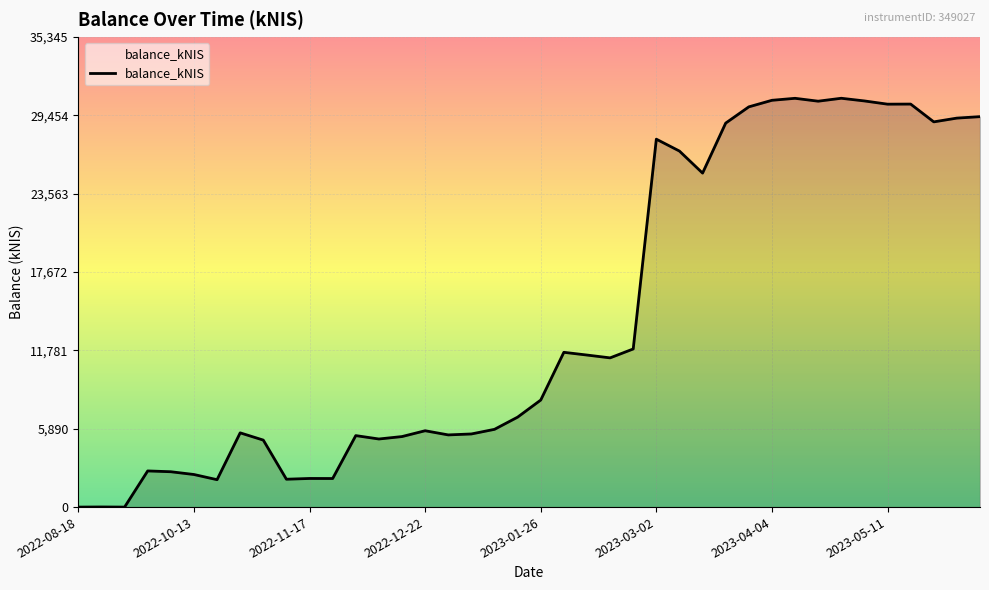

Rank the categories by value from highest to lowest.

2023-04-27, 2023-04-13, 2023-04-04, 2023-05-04, 2023-04-20, 2023-05-18, 2023-05-11, 2023-03-30, 2023-06-08, 2023-06-01, 2023-05-24, 2023-03-23, 2023-03-02, 2023-03-09, 2023-03-16, 2023-02-23, 2023-02-02, 2023-02-09, 2023-02-16, 2023-01-26, 2023-01-19, 2023-01-12, 2022-12-22, 2022-10-27, 2023-01-05, 2022-12-29, 2022-12-01, 2022-12-15, 2022-12-08, 2022-11-03, 2022-09-29, 2022-10-06, 2022-10-13, 2022-11-17, 2022-11-24, 2022-11-10, 2022-10-20, 2022-09-01, 2022-08-18, 2022-09-08